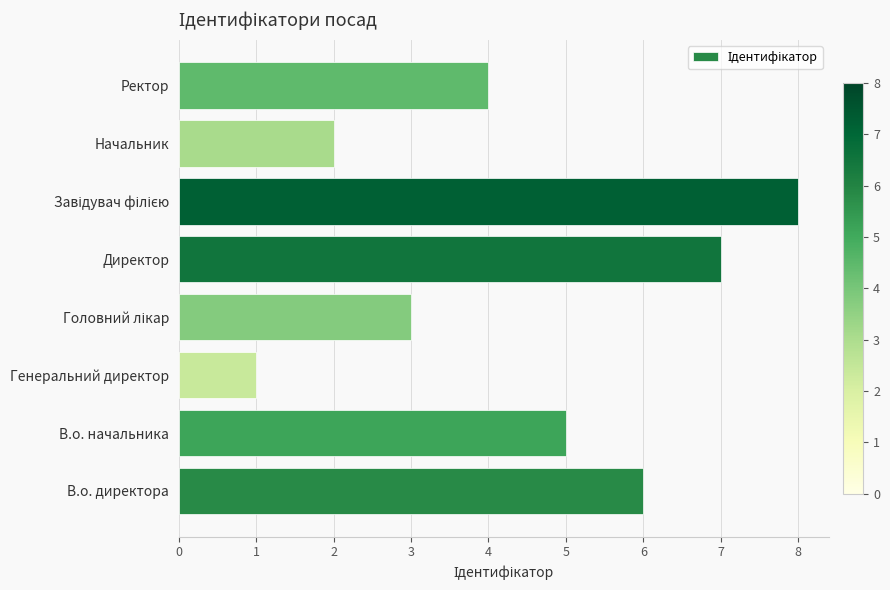

True or false: the data shows 1 at Генеральний директор.

True